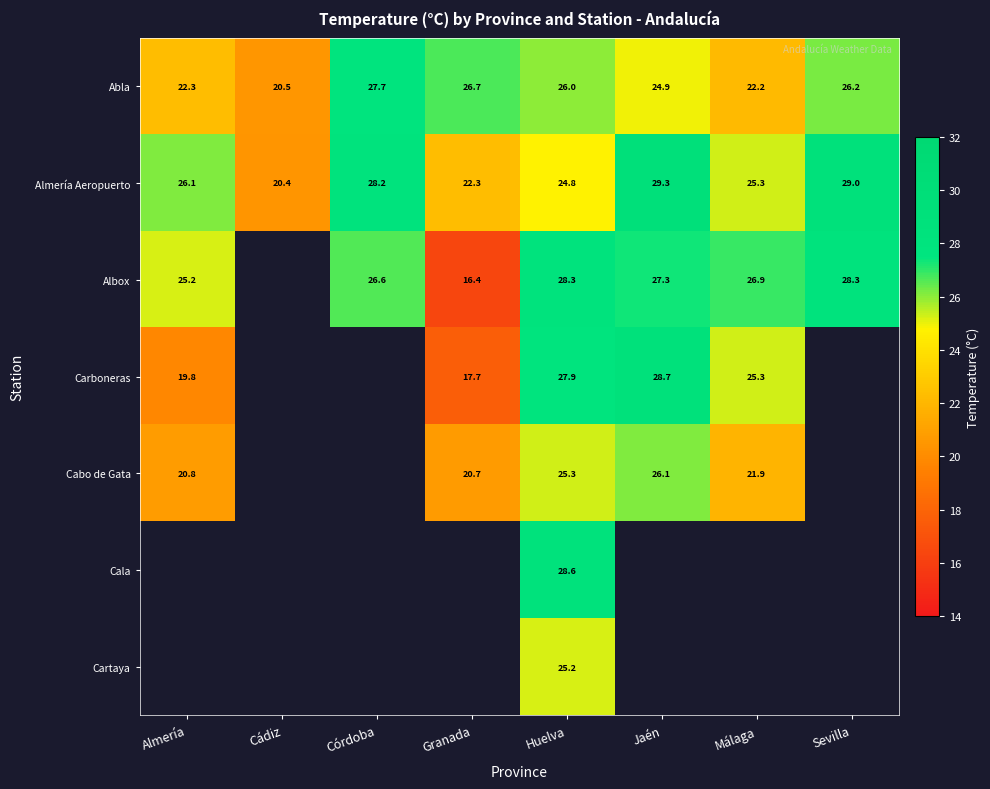

What value does the Abla series have at Sevilla?

26.2